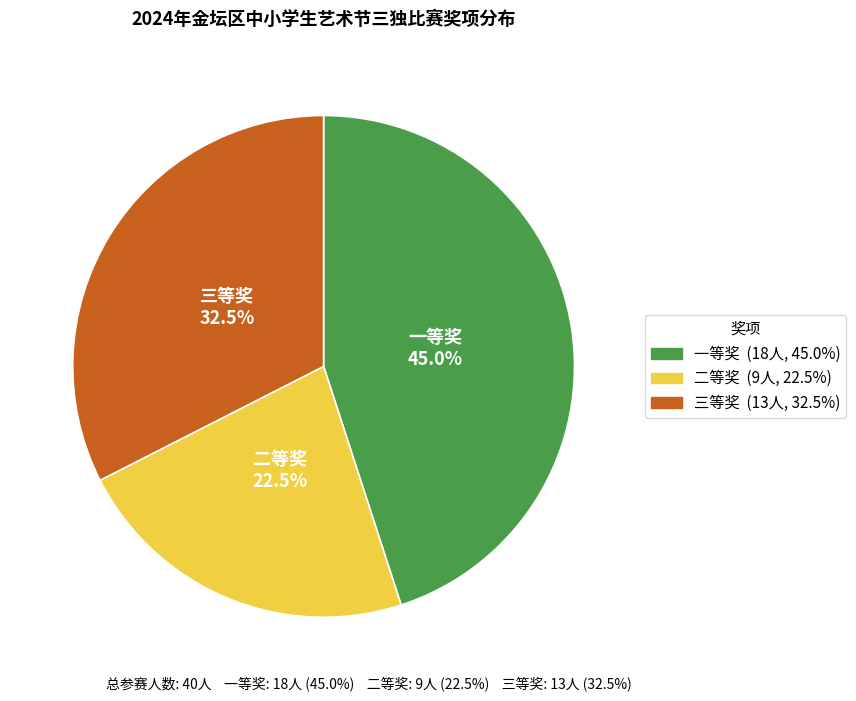

What is the ratio of the value at 三等奖 to the value at 二等奖?

1.4